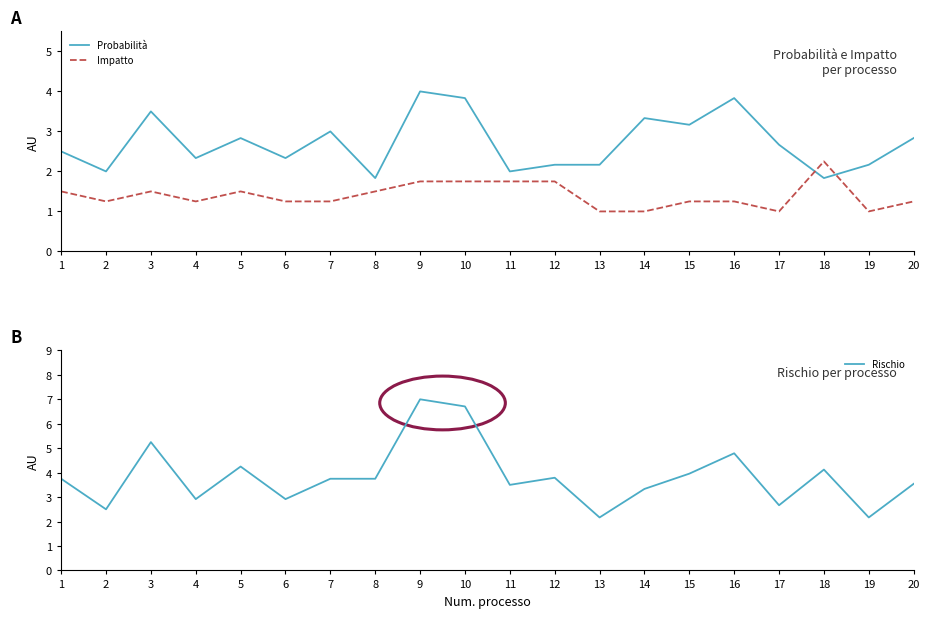

What is the difference between the maximum and second lowest values in the Impatto series?

1.2